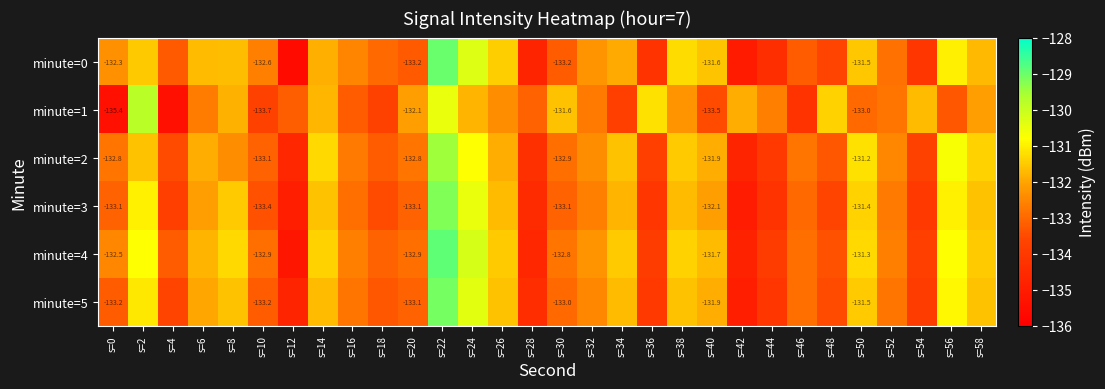

At how many categories does at least one series exceed -133?

27